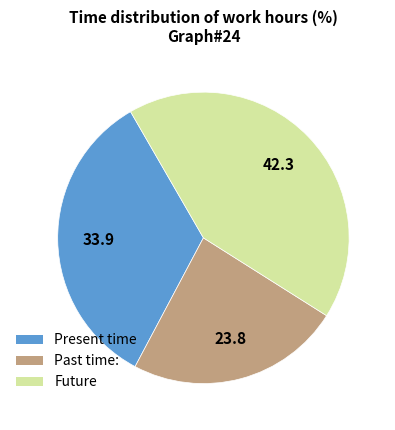

Which category has the biggest portion of the pie?

Future